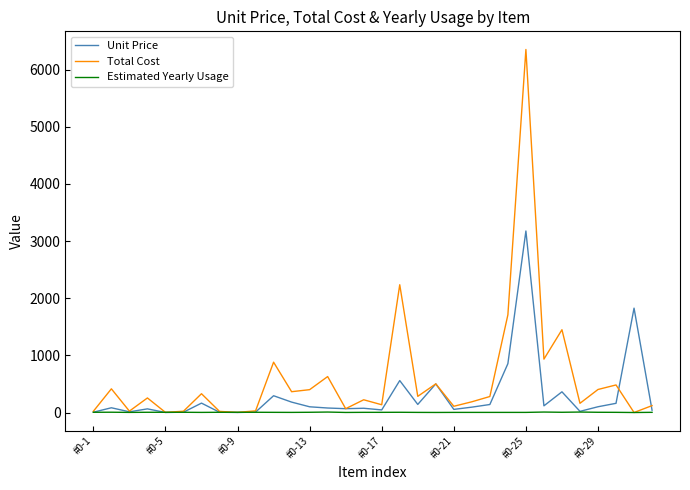

List the series in order of their peak value, lowest first.

Estimated Yearly Usage, Unit Price, Total Cost